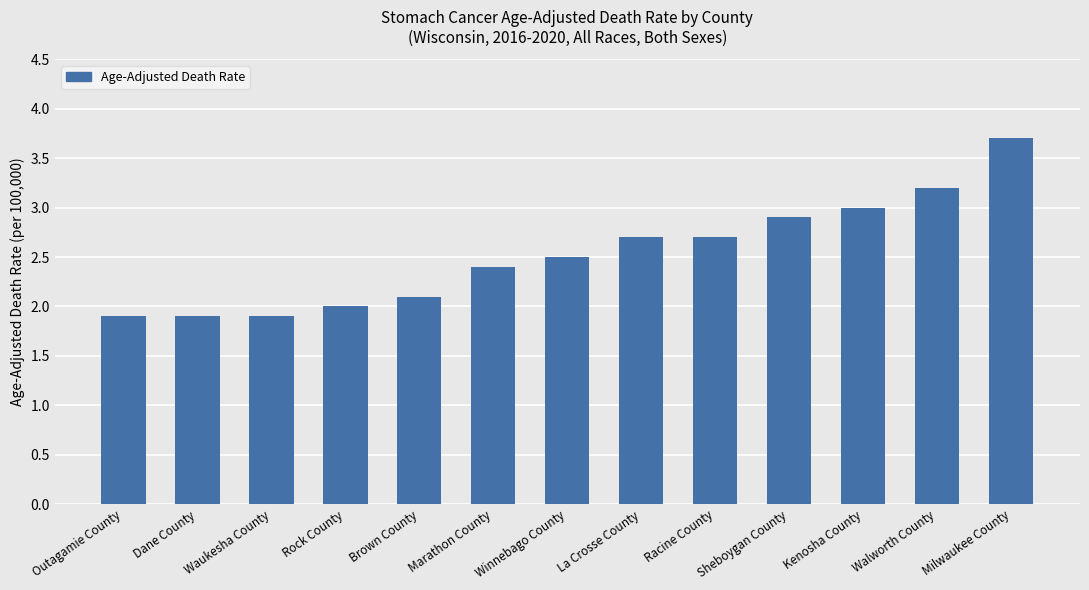

What is the approximate value at Kenosha County?

3.0